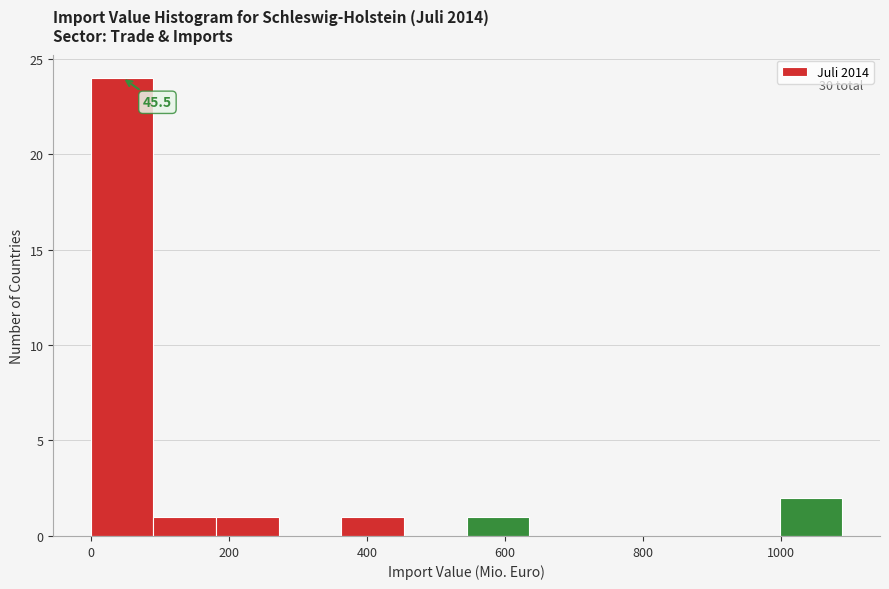

Which range on the x-axis has the tallest bar?

0 to 100